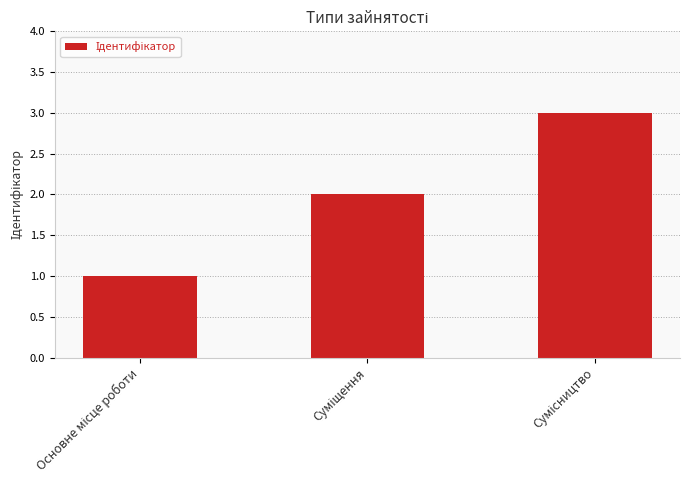

Reading right to left, what are all the values shown in this chart?

3	2	1